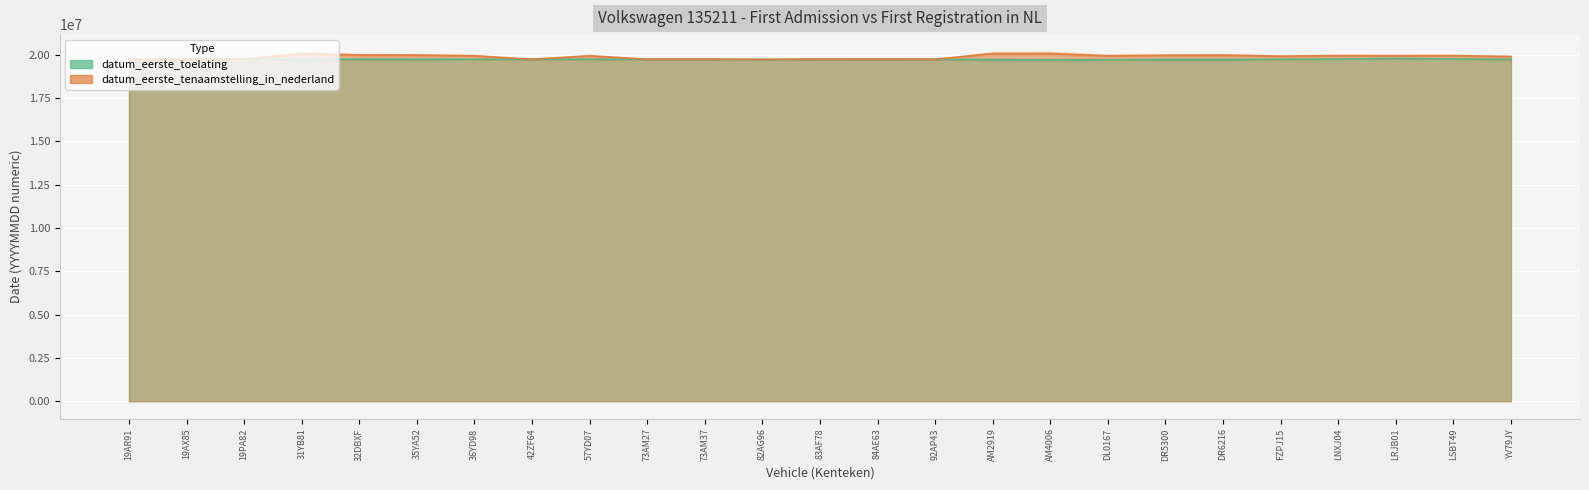

At DL0167, list the series in order from largest to smallest.

datum_eerste_tenaamstelling_in_nederland, datum_eerste_toelating